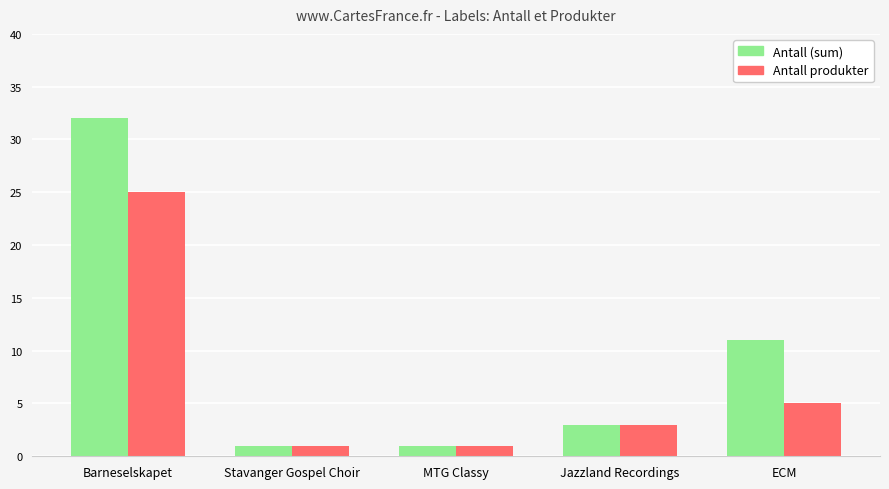

Reading left to right, extract all data points from this chart.

Antall (sum): 32	1	1	3	11
Antall produkter: 25	1	1	3	5